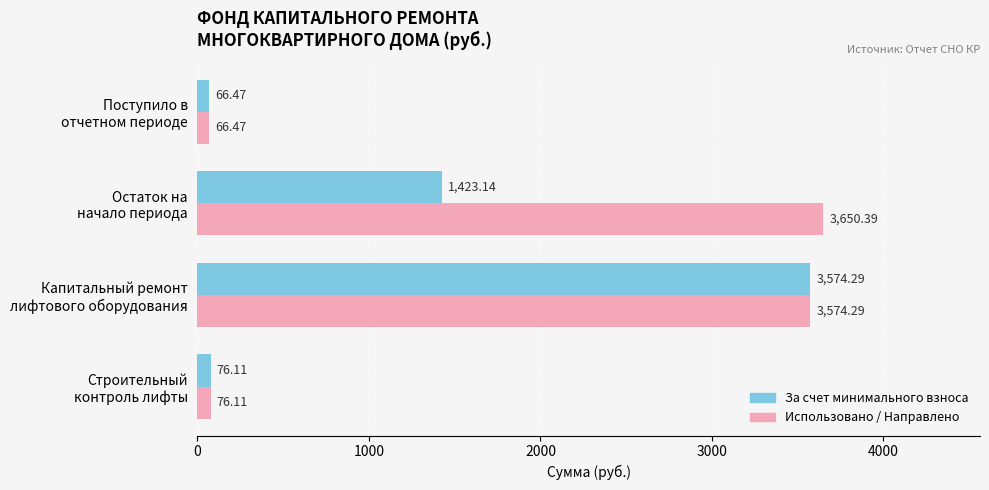

How many values in the За счет минимального взноса series exceed 1423?

2